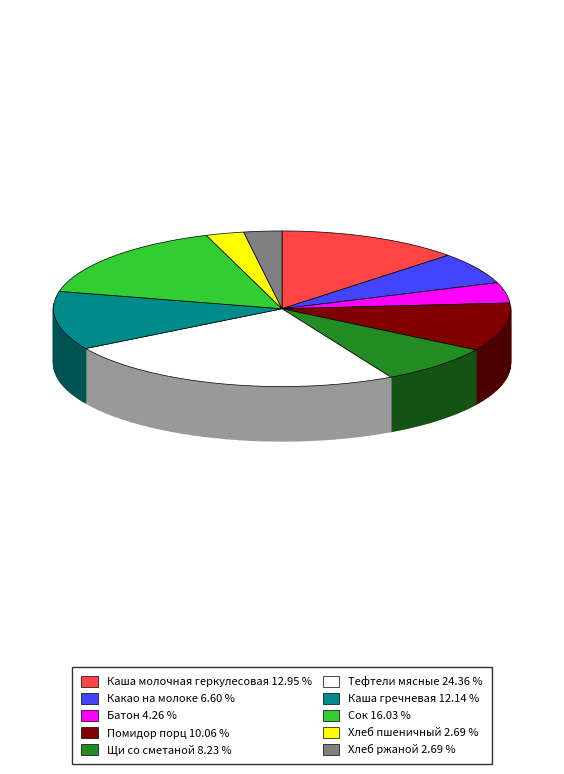

How many slices are in this pie chart?

10